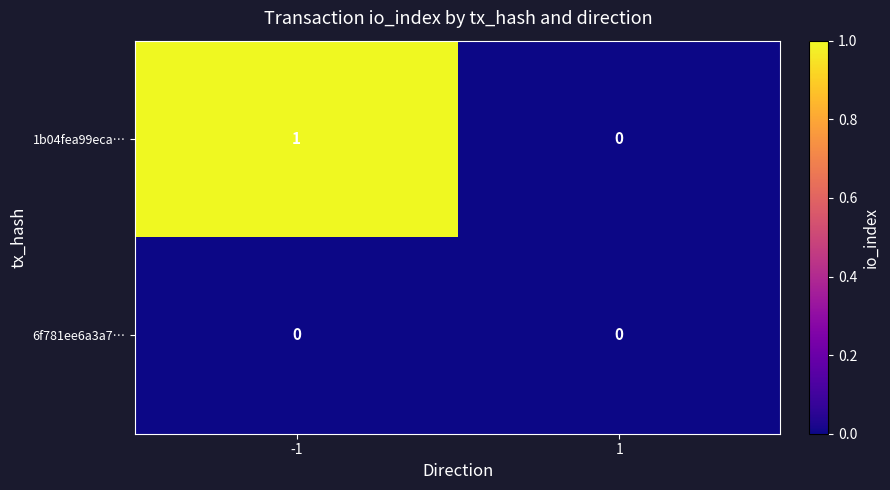

Is the value of 1b04fea99eca… at -1 greater than the value of 6f781ee6a3a7… at -1?

Yes